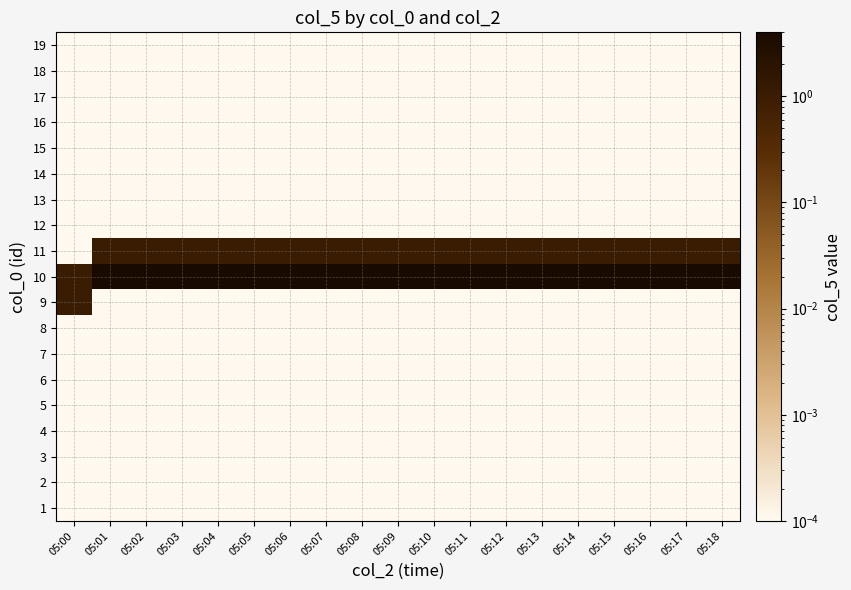

Which category has the highest value across all series?

05:01